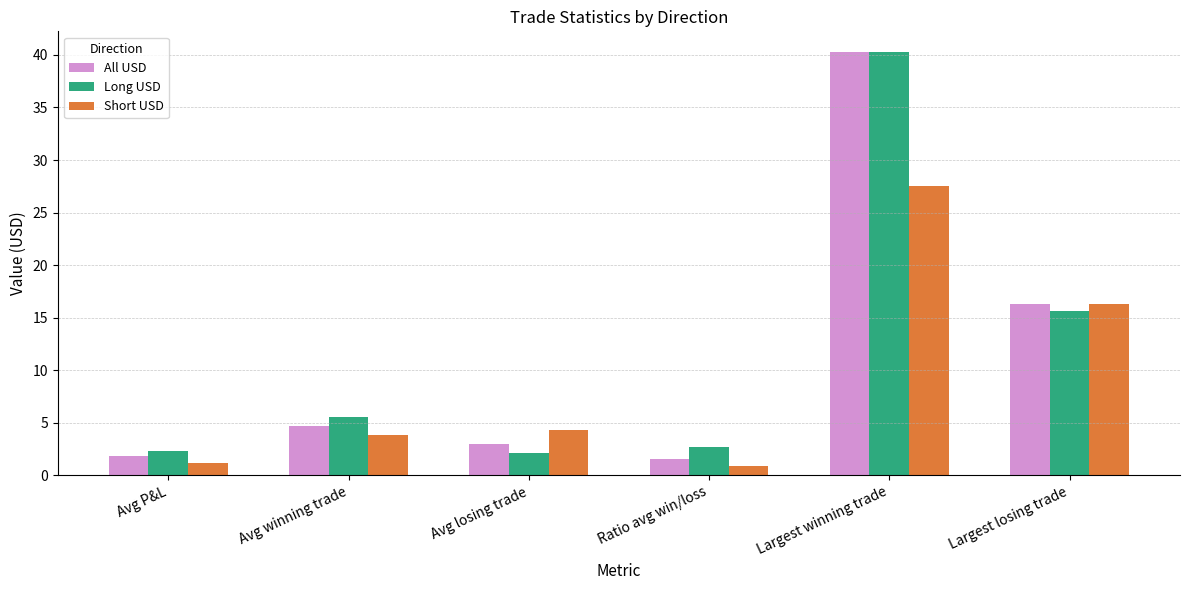

Are the bars horizontal?

No